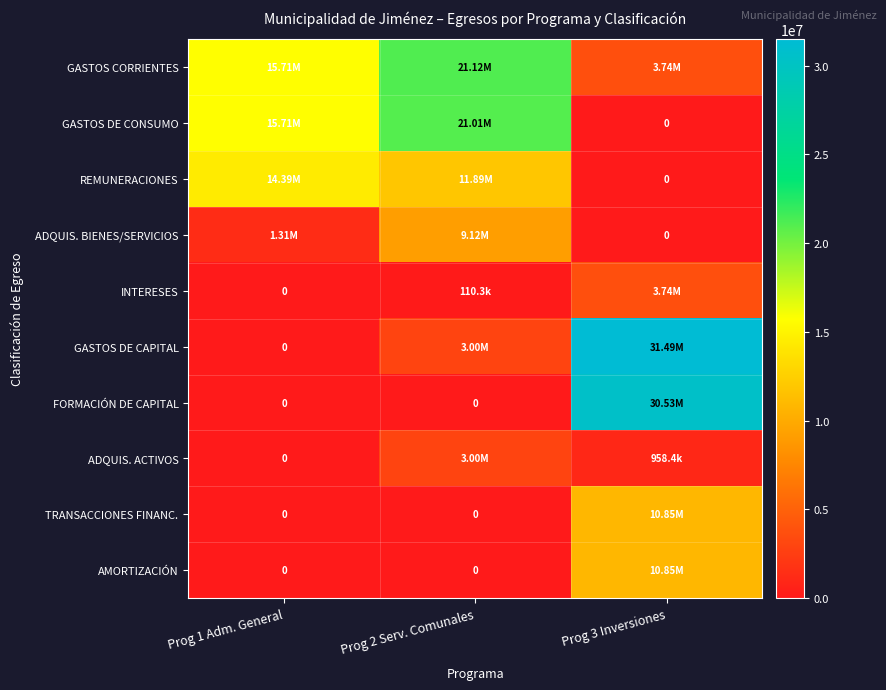

What is the total value across all series at Prog 1 Adm. General?

47115787.4